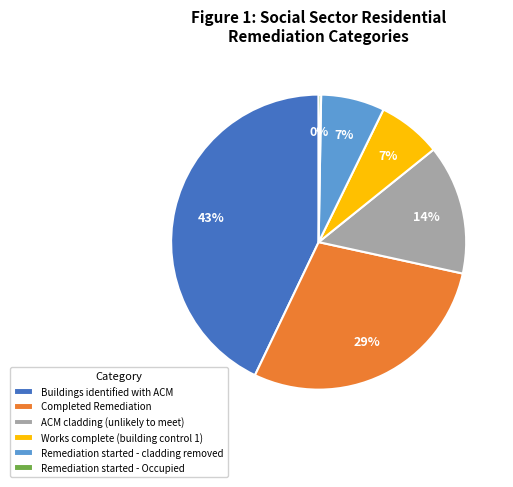

What percentage is the ACM cladding (unlikely to meet) slice, to the nearest percent?

14%